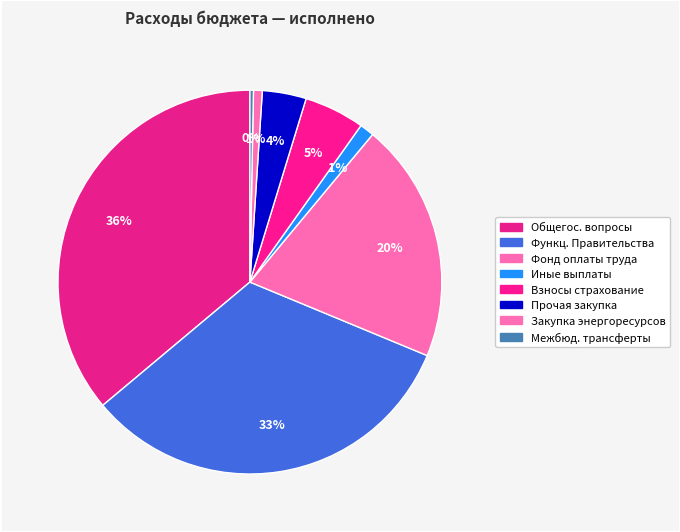

Which category has the smallest portion of the pie?

Межбюджетные трансферты